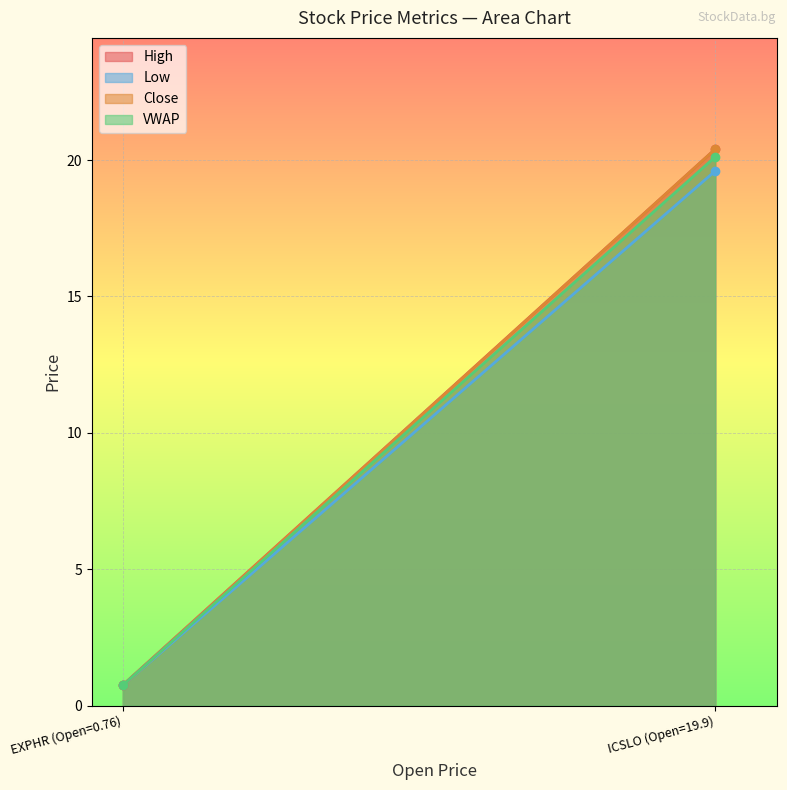

What is the greatest value displayed?

20.4